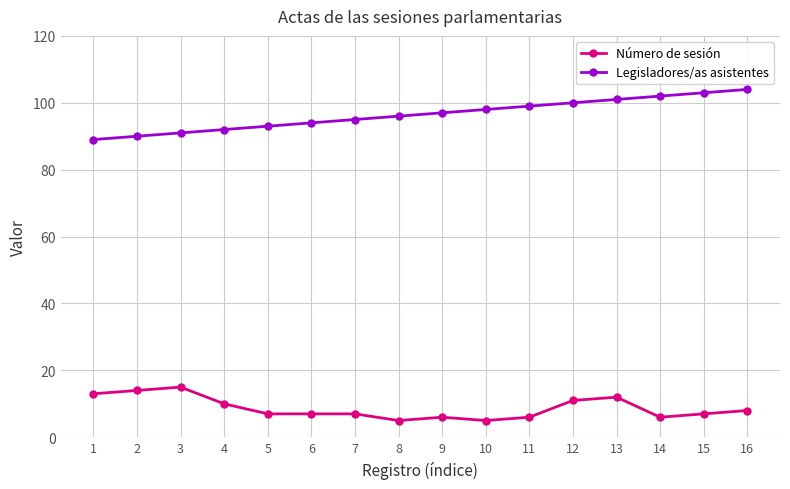

Reading right to left, transcribe all the data shown in this chart.

Número de sesión: 16=8	15=7	14=6	13=12	12=11	11=6	10=5	9=6	8=5	7=7	6=7	5=7	4=10	3=15	2=14	1=13
Legisladores/as asistentes: 16=104	15=103	14=102	13=101	12=100	11=99	10=98	9=97	8=96	7=95	6=94	5=93	4=92	3=91	2=90	1=89